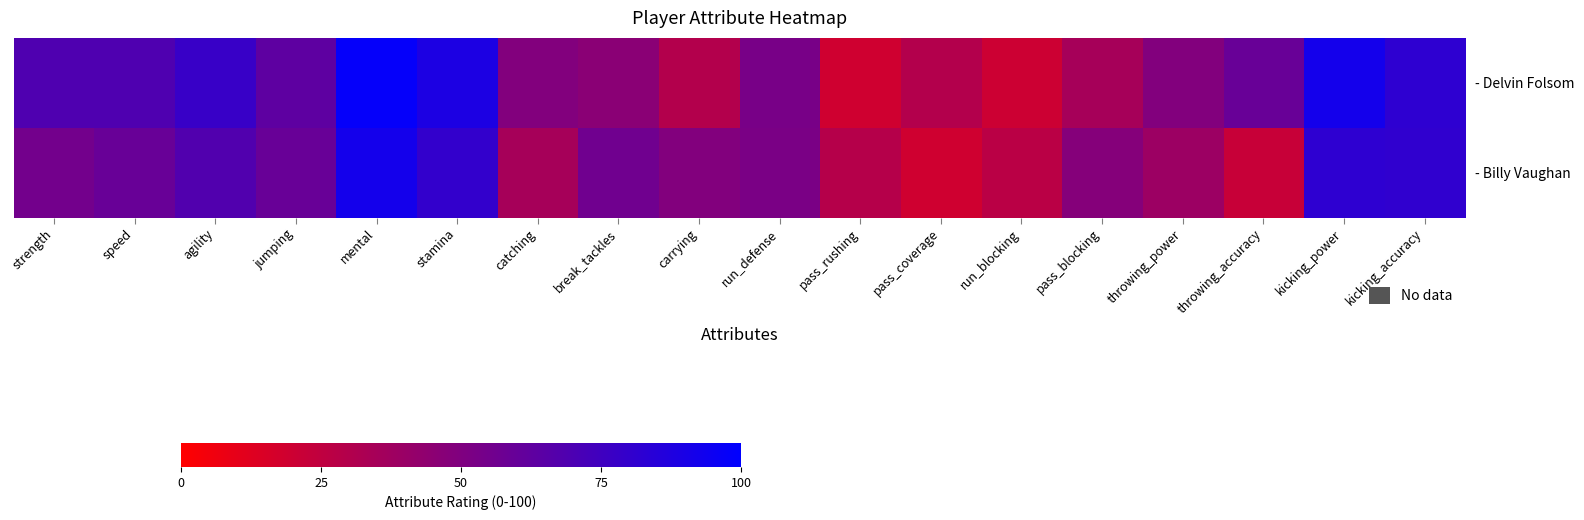

What is the total value across all series at run_blocking?

47